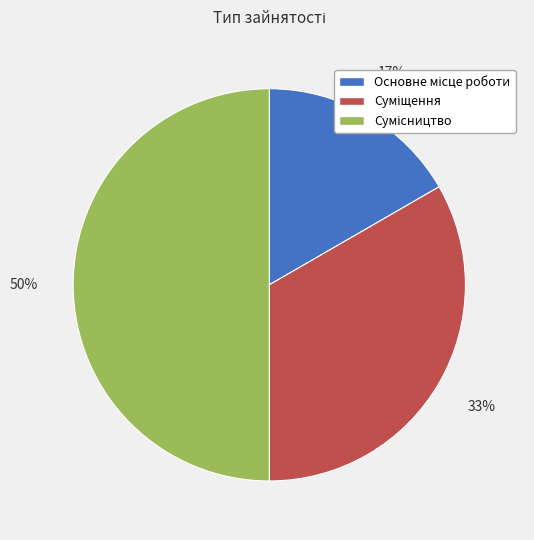

To the nearest percent, what is the difference between the largest and smallest slice percentages?

33%